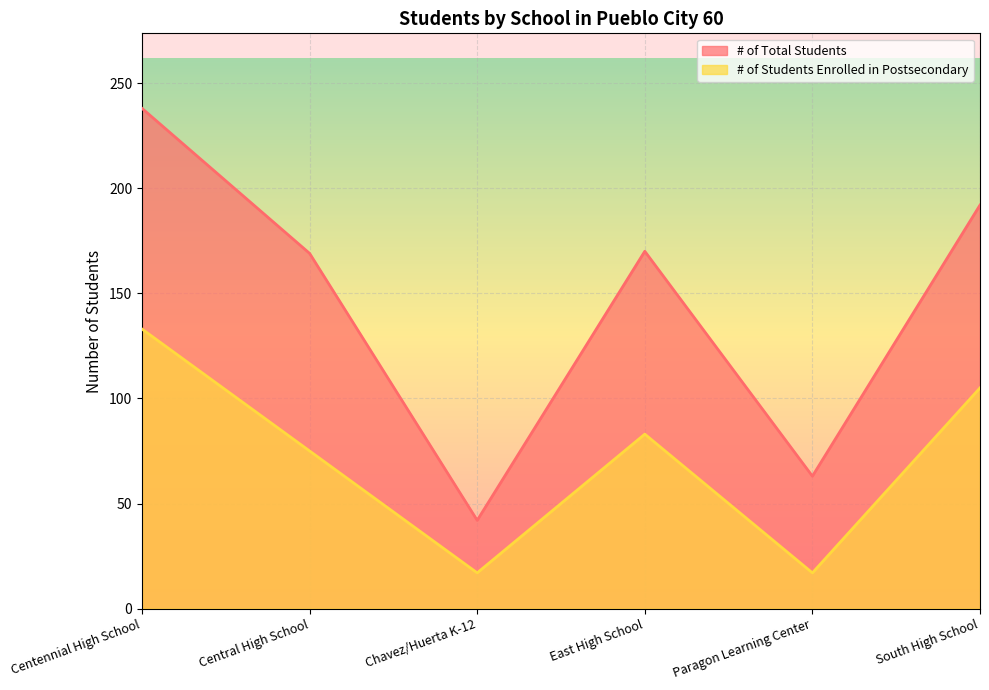

Which label corresponds to the smallest value in the chart?

Chavez/Huerta K-12